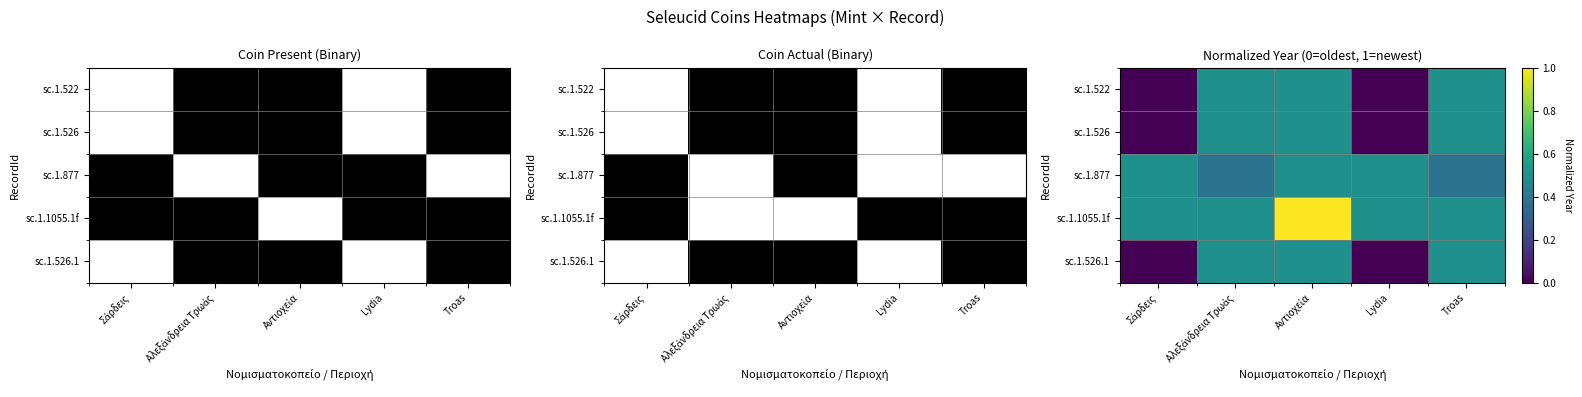

At which category is the sum across all series the highest?

Αντιοχεία